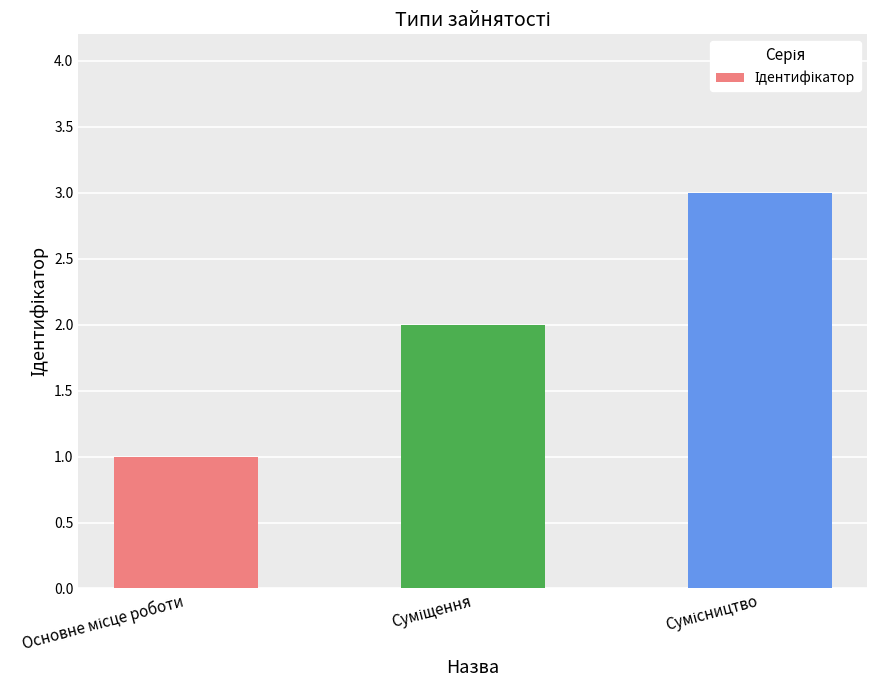

What is the maximum value shown in the chart?

3